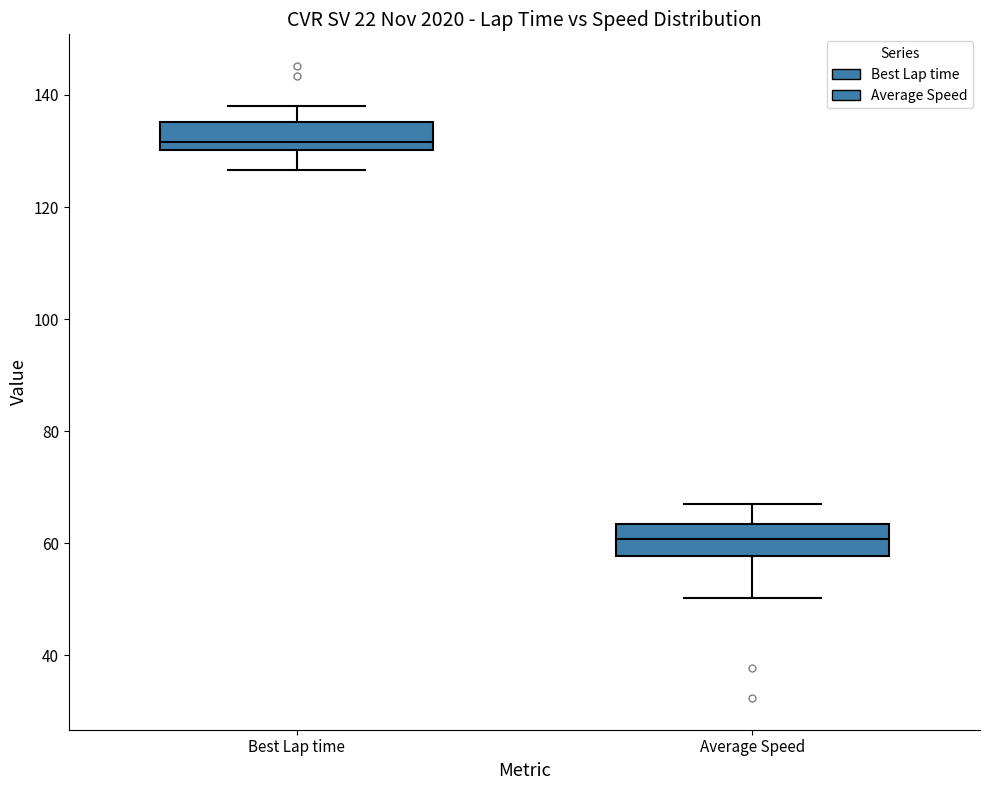

Reading left to right, read every box against the y-axis: the position of its median line, the range the box covers, and the ends of its whiskers. The values are not printed on the chart, so give them approximately, as read against the axis.

Best Lap time: median 132, box 130 to 136, whiskers 126 to 138
Average Speed: median 60, box 58 to 64, whiskers 50 to 68